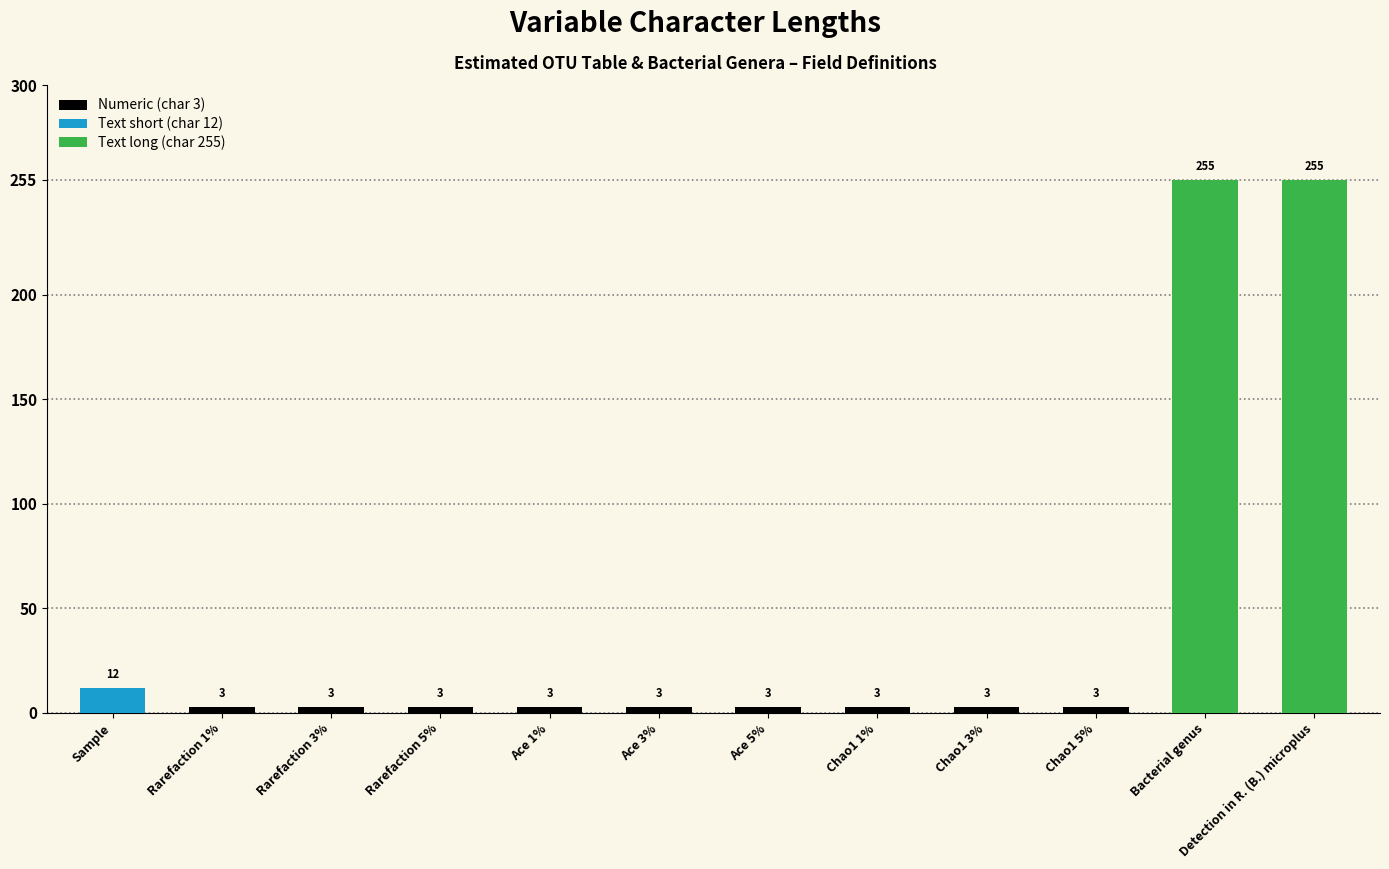

Are the bars horizontal?

No